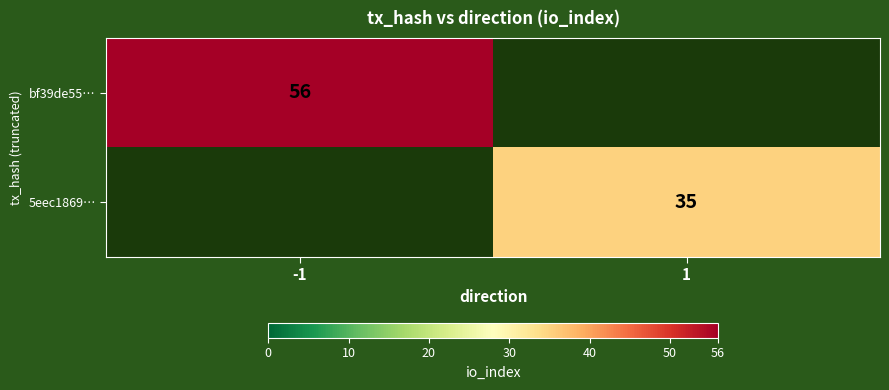

At which category is the sum across all series the highest?

-1